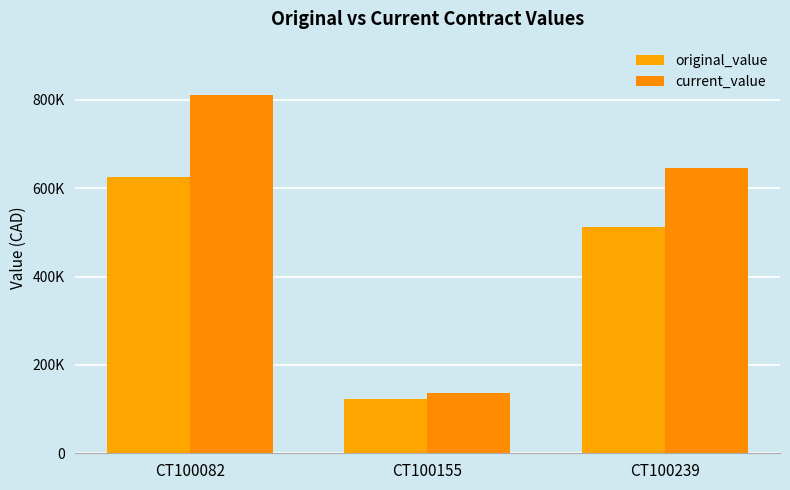

Are the bars horizontal?

No